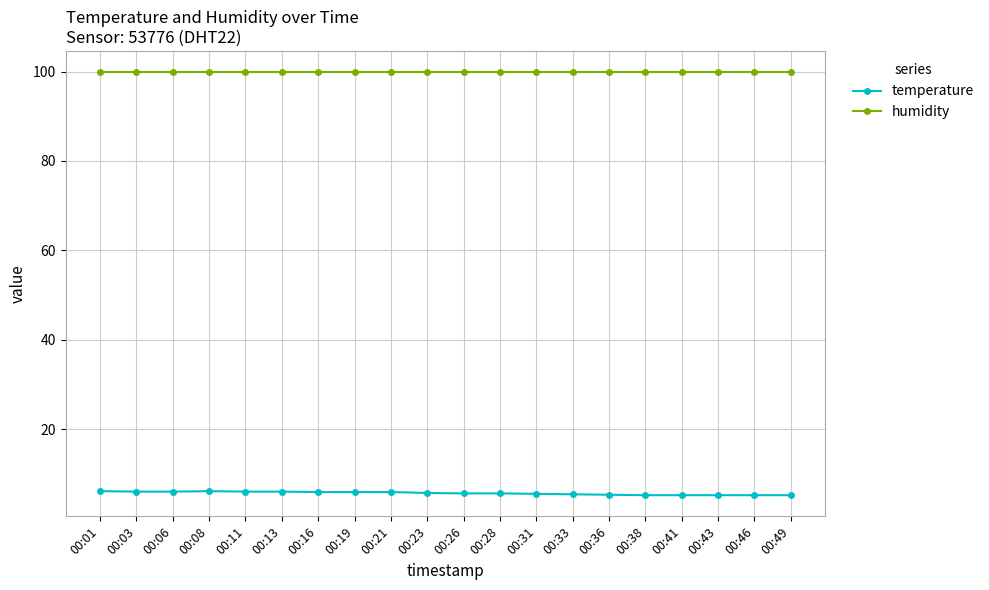

The humidity series shows 156.3 at 00:21. True or false?

False